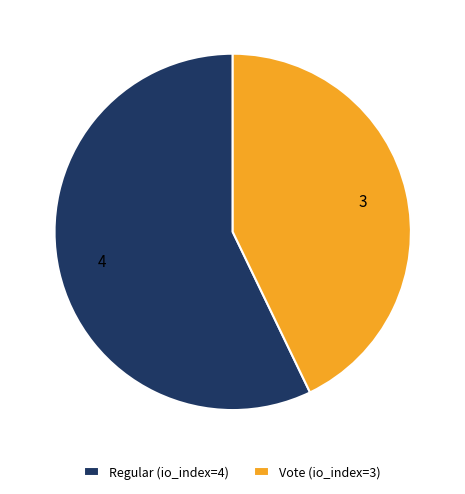

How many segments does this pie chart have?

2